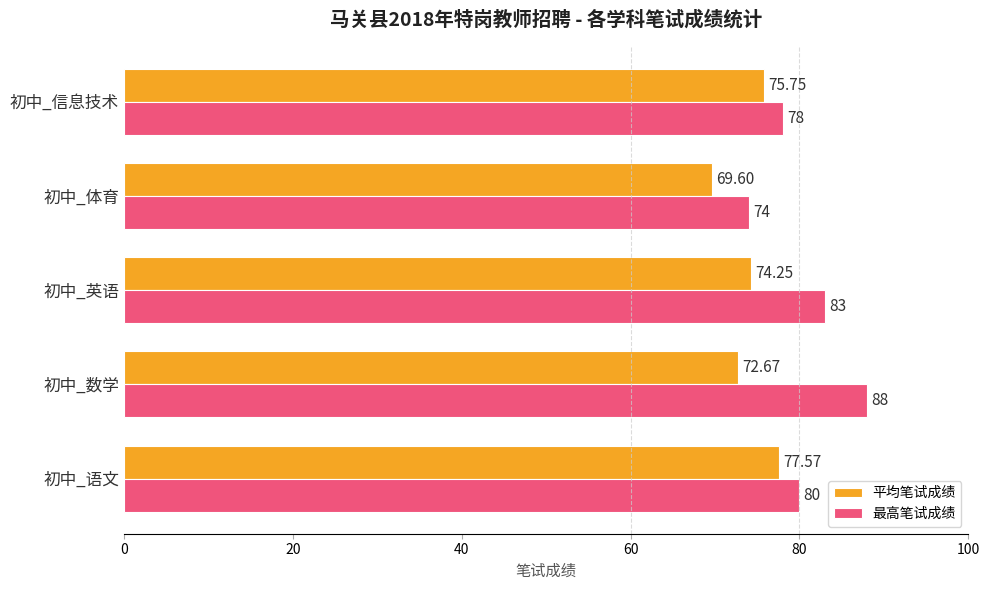

What is the average value of the 最高笔试成绩 series?

80.6